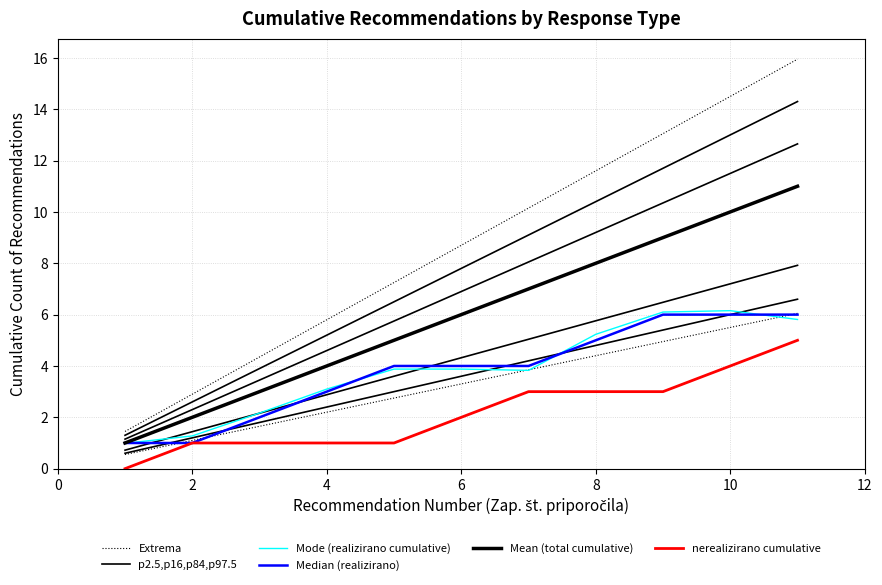

What is the average value of the p2.5,p16,p84,p97.5 series?

7.8